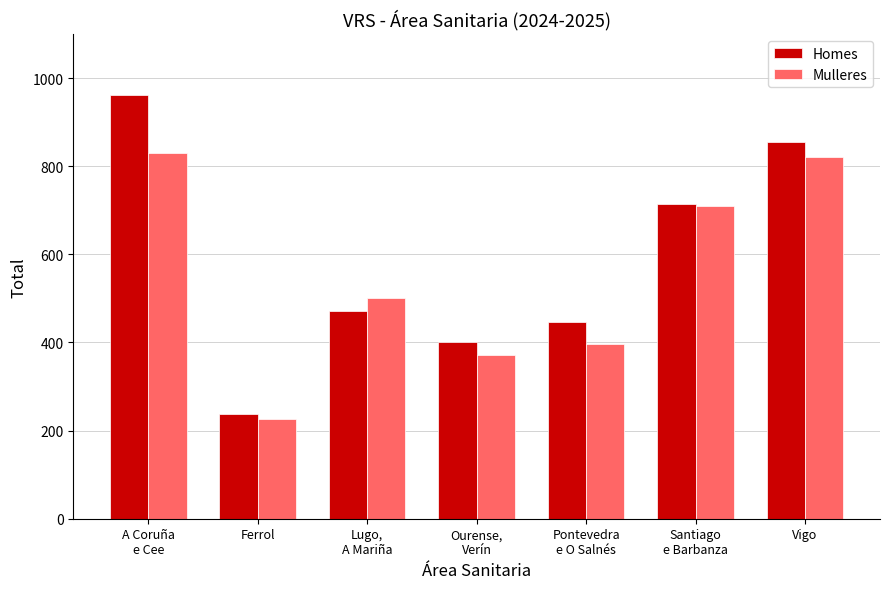

List the series in order of their overall mean, highest first.

Homes, Mulleres